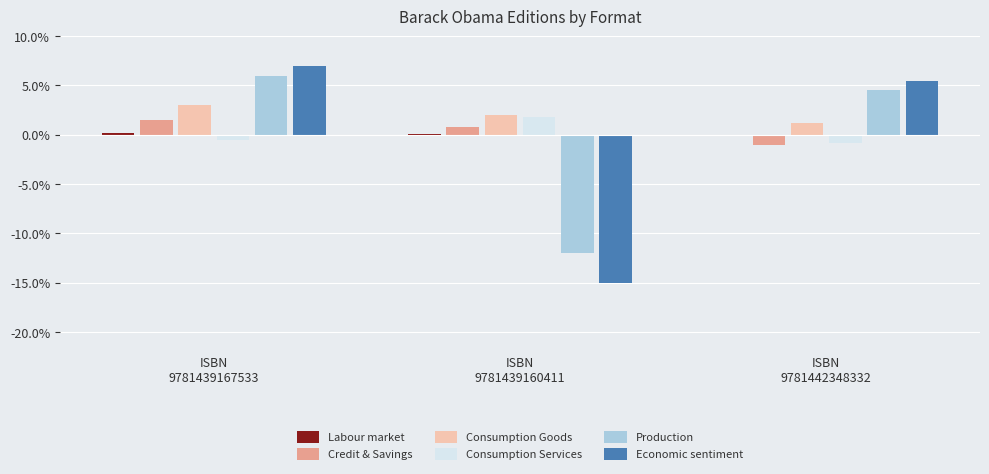

Are the bars grouped side by side (vs. stacked)?

Yes